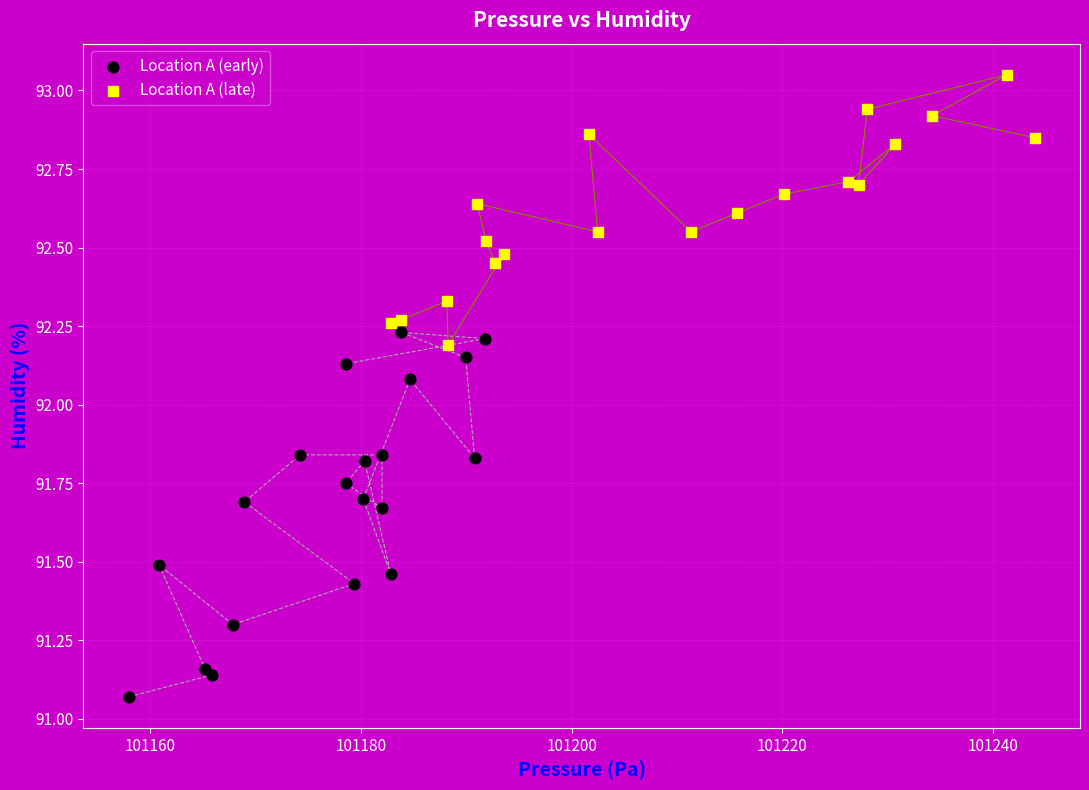

Which series reaches the maximum Y coordinate?

Location A (late)